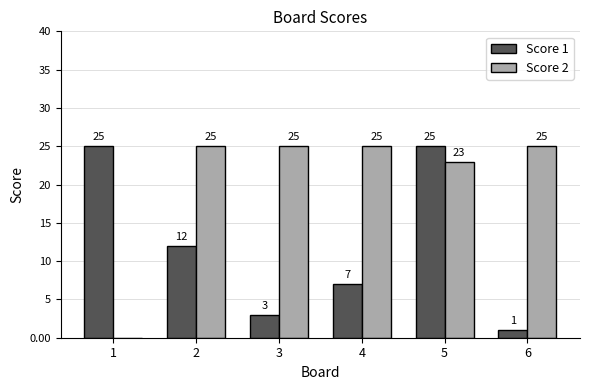

Where is Score 2 nearest to the value 12?

5